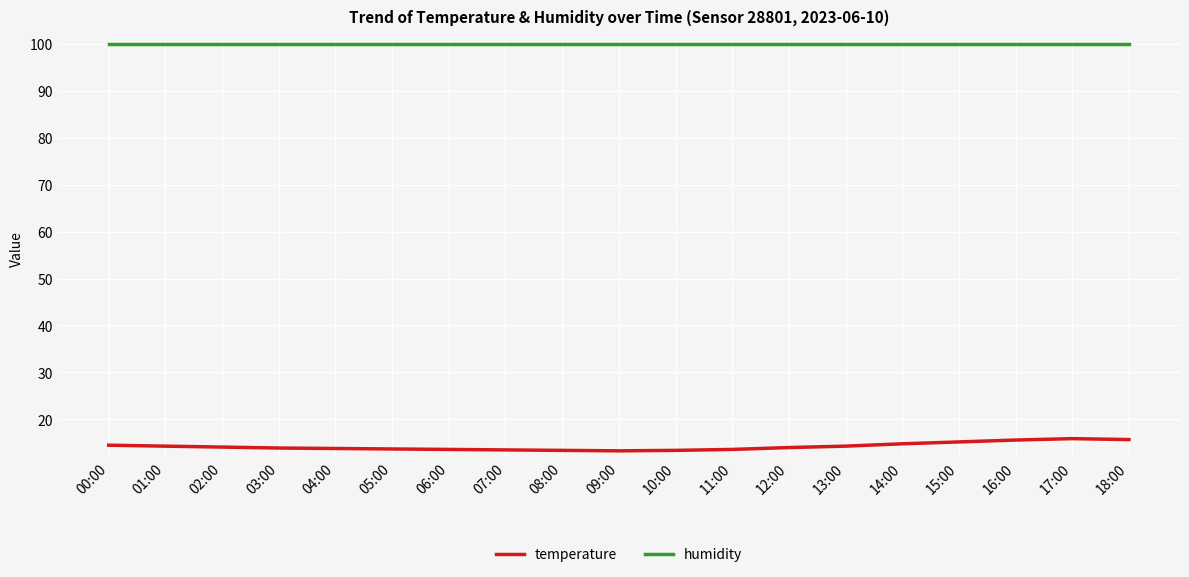

Read the humidity value at 12:00.

99.9